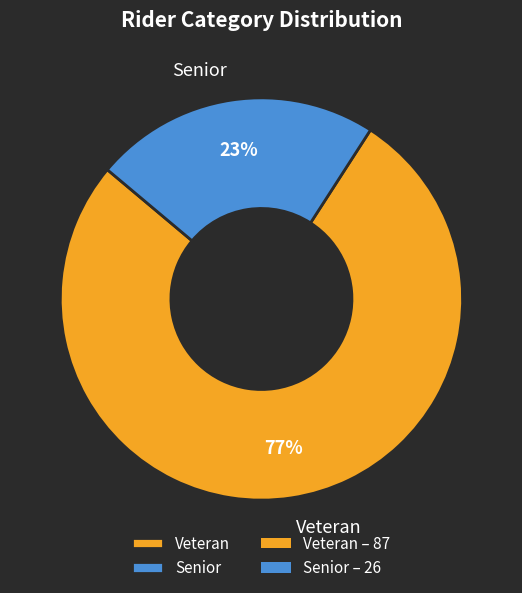

Approximately how many times larger is the value at Senior compared to Veteran?

0.3